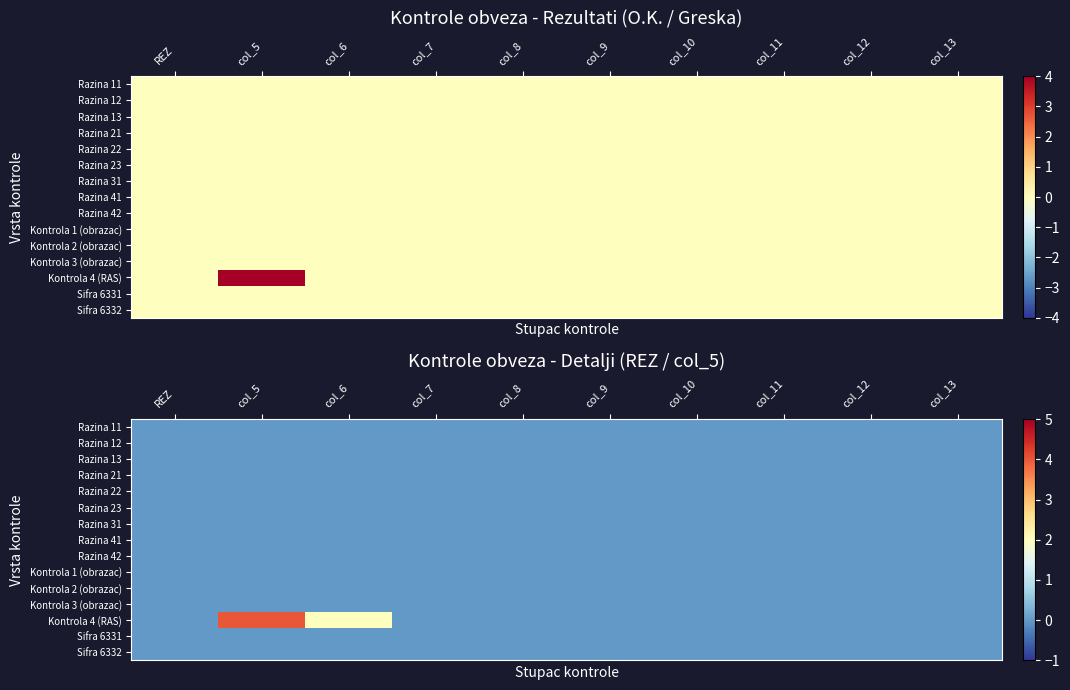

Which label corresponds to the largest value in the chart?

col_5